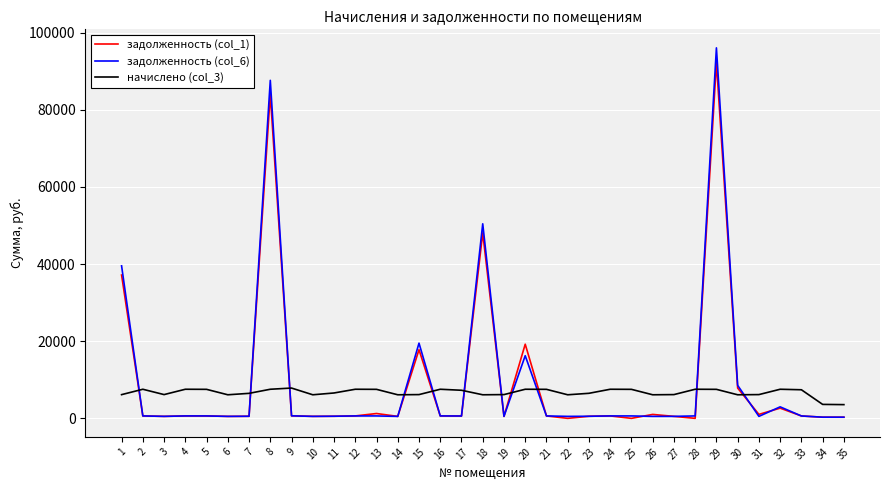

Rank the series by their maximum value, from highest to lowest.

задолженность (col_6), задолженность (col_1), начислено (col_3)